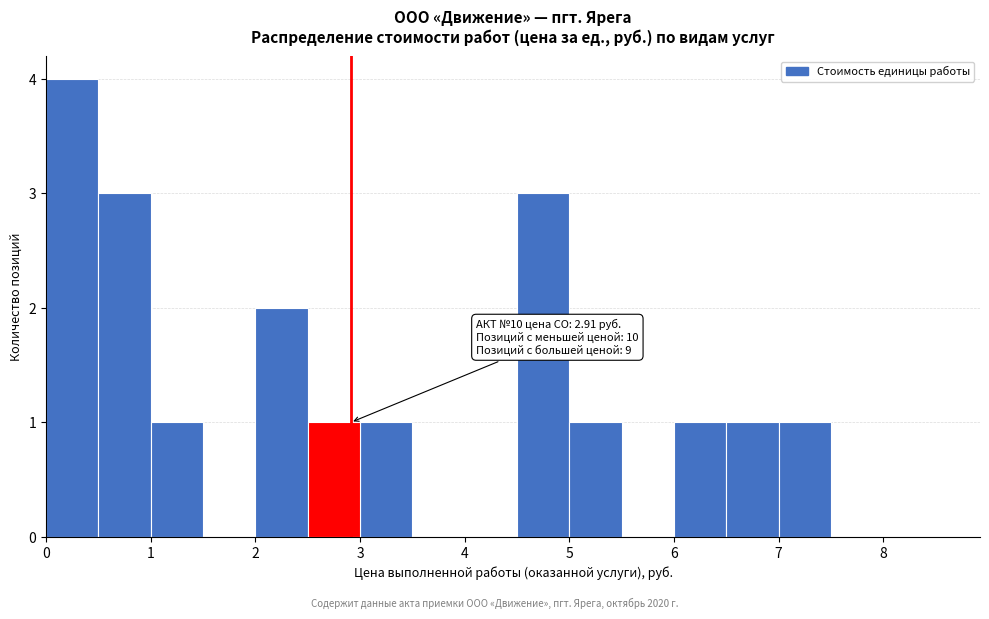

Which range on the x-axis has the tallest bar?

0.0 to 0.5